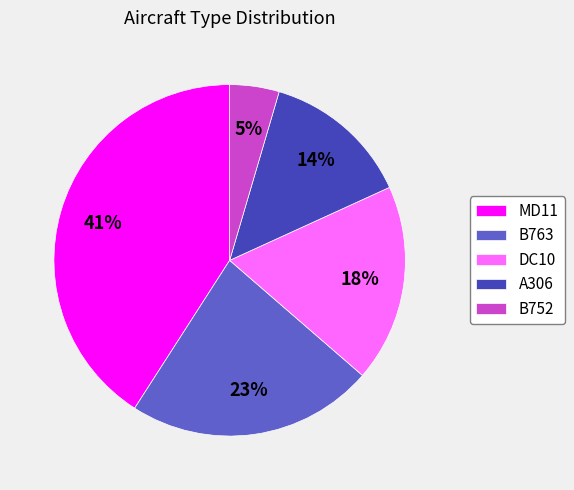

To the nearest percent, what is the difference between the MD11 and DC10 slice percentages?

23%